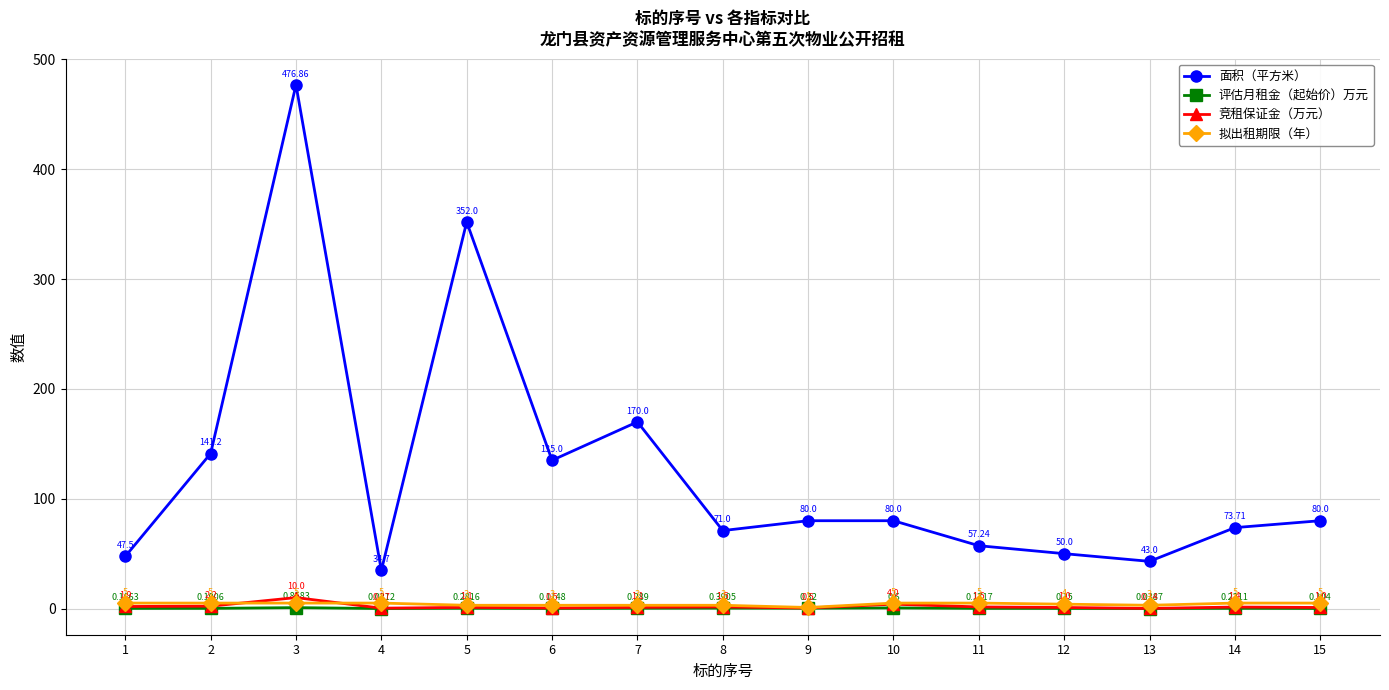

What is the total value across all series at 6?

138.6